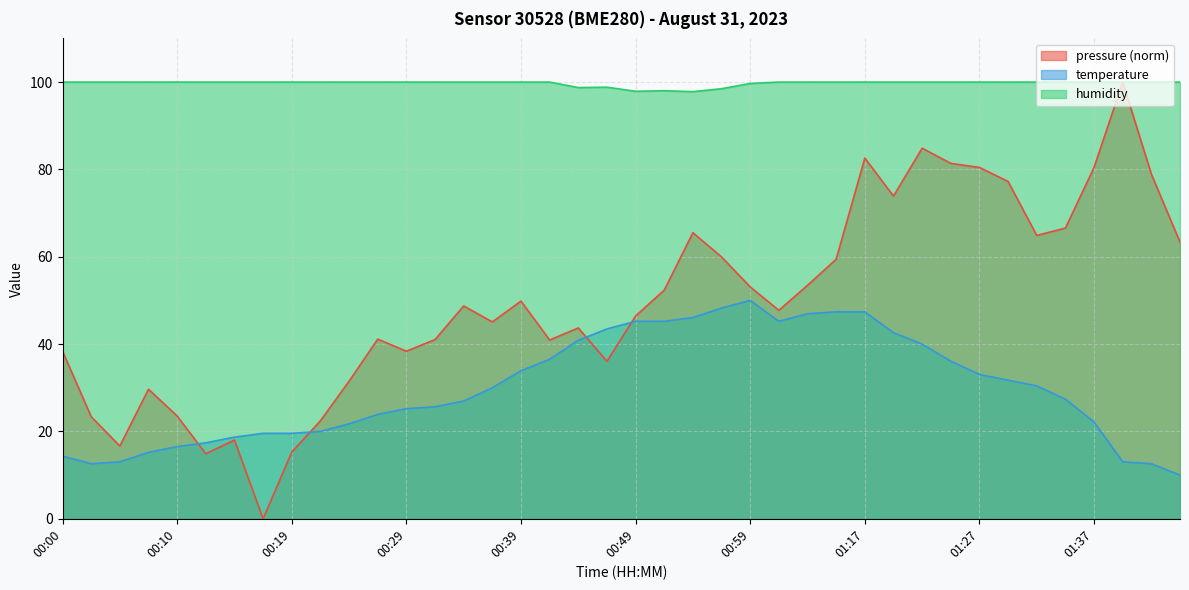

Which series changed the most between 00:27 and 00:39?

temperature